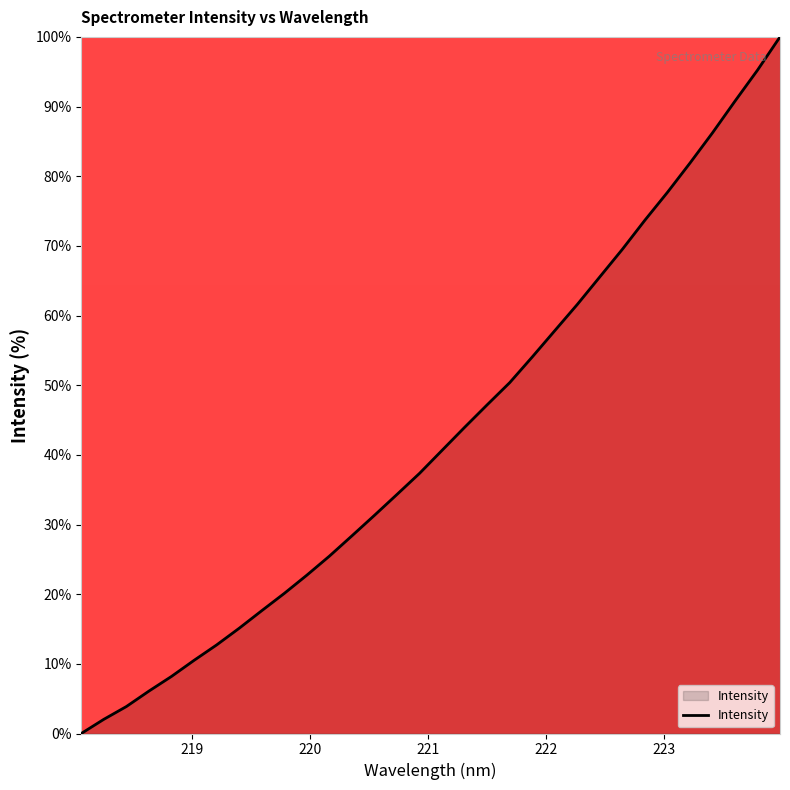

What is the difference between the maximum and minimum values?

100.0